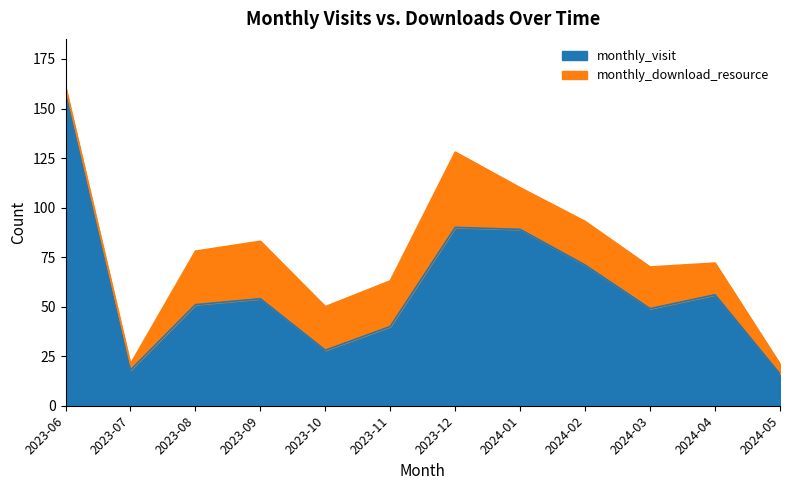

Rank the categories by value from lowest to highest.

2024-05, 2023-07, 2023-10, 2023-11, 2024-03, 2023-08, 2023-09, 2024-04, 2024-02, 2024-01, 2023-12, 2023-06